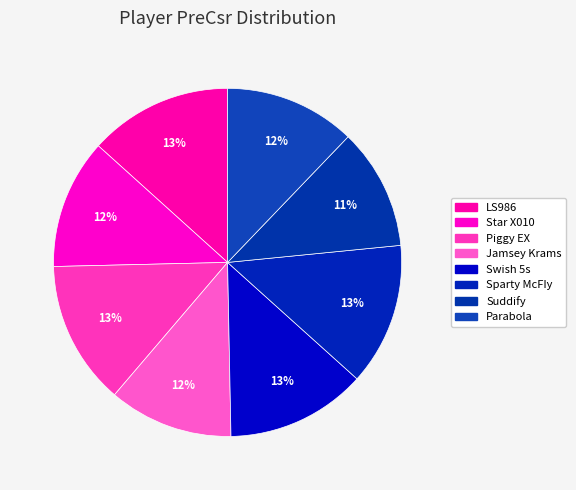

What is the smallest slice in the pie chart?

Suddify